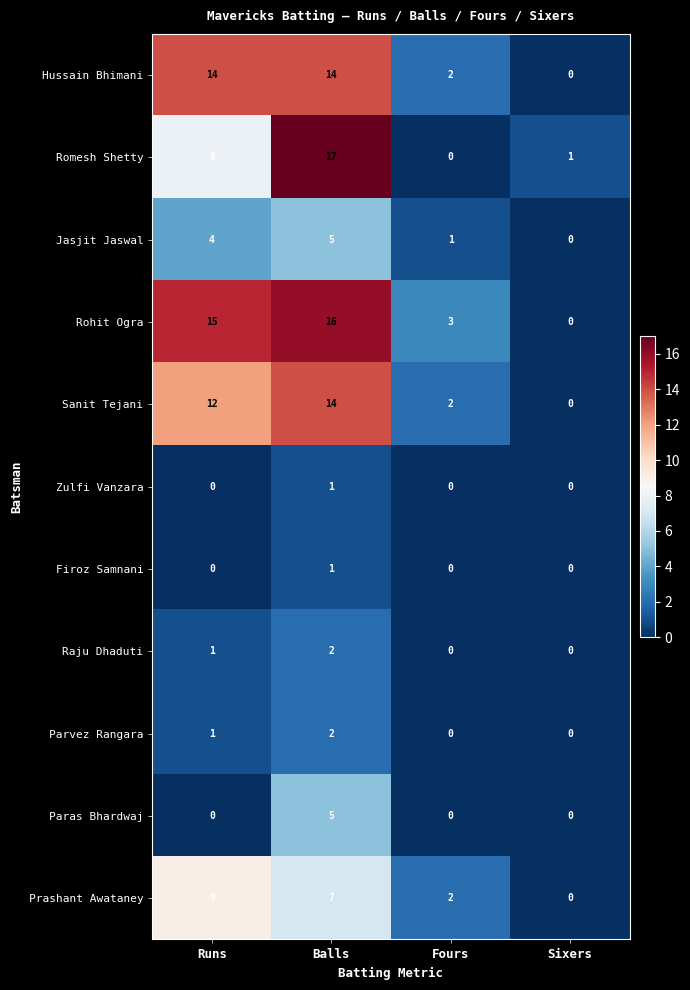

Which series has the largest total across all categories?

Rohit Ogra